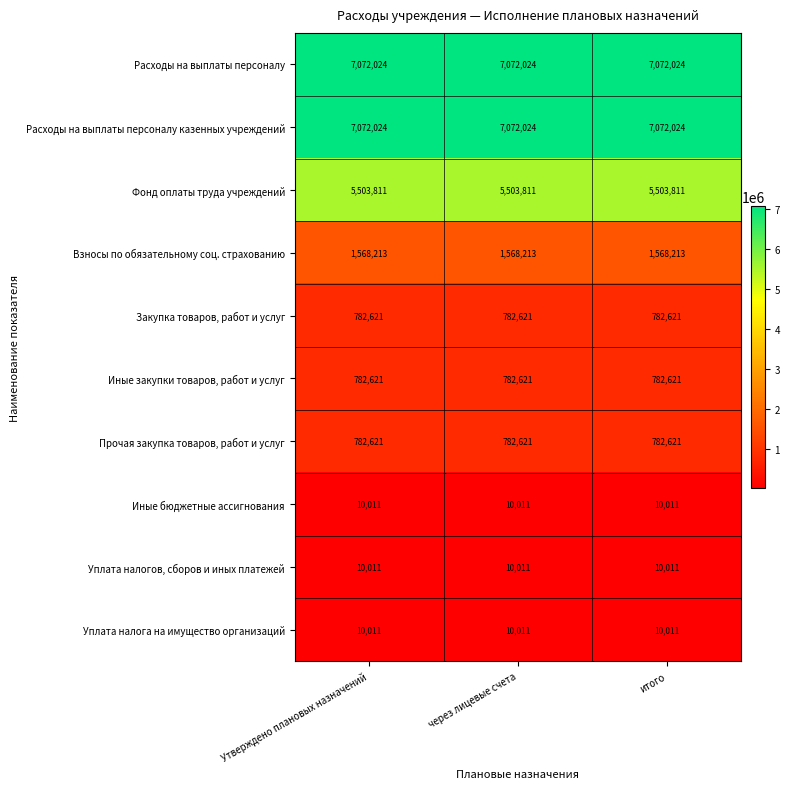

What is the difference between the highest and lowest values at через лицевые счета?

7062013